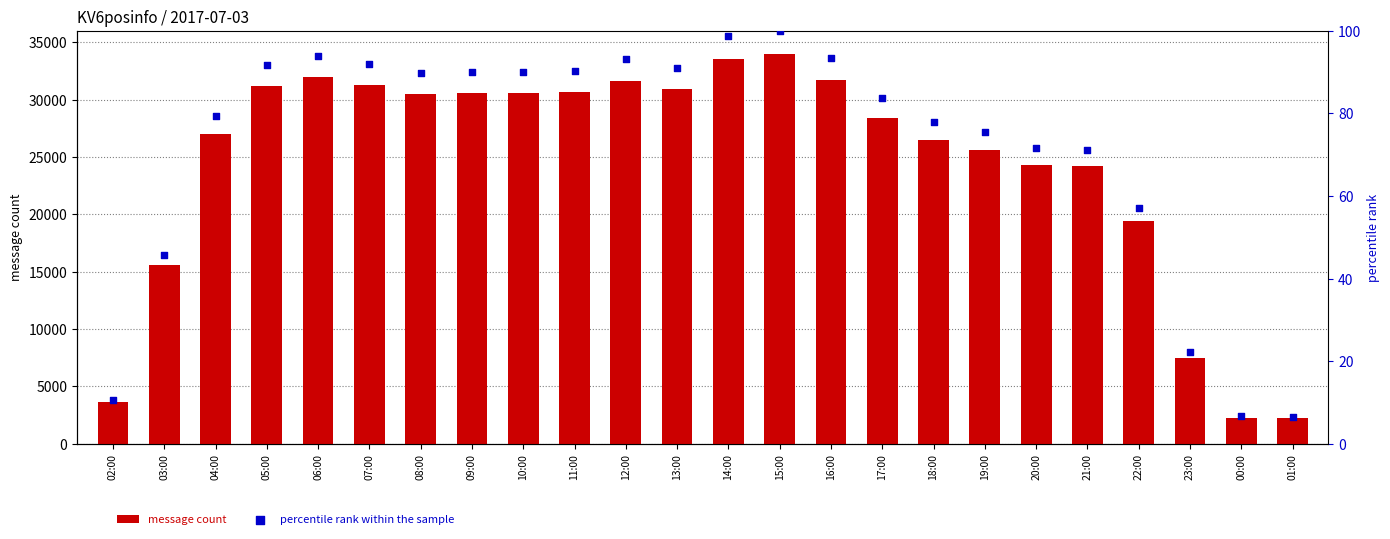

What is the total value across all series at 11:00?

30740.2